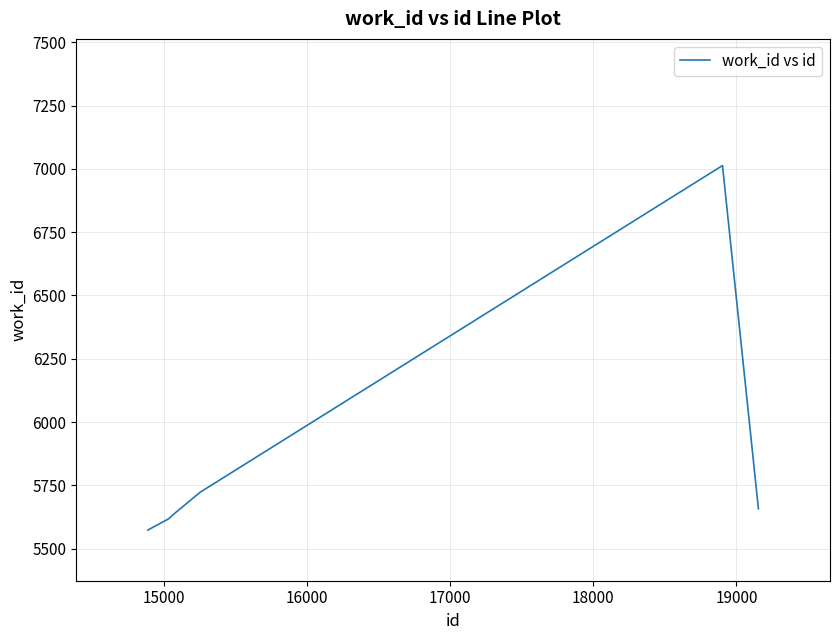

What is the difference between the maximum and second lowest values?

1394